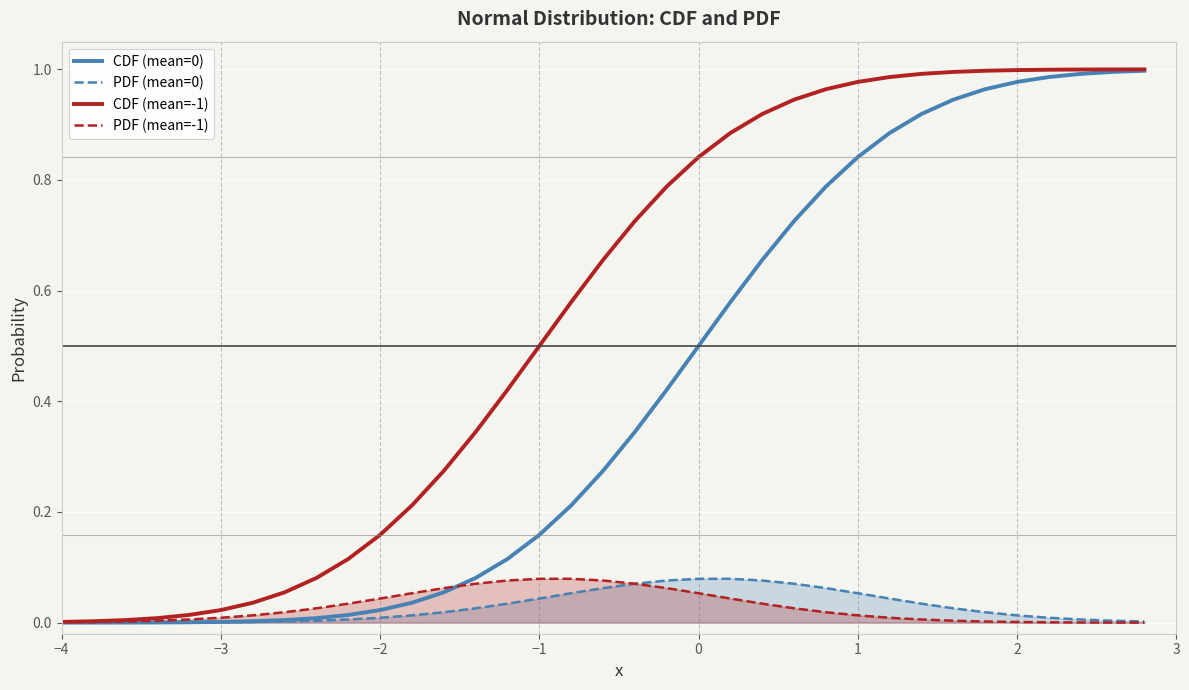

Reading left to right, transcribe all the data shown in this chart.

CDF (mean=0): 0.0	0.0	0.0	0.0	0.0	0.0	0.0	0.0	0.0	0.0	0.0	0.0	0.1	0.1	0.1	0.2	0.2	0.3	0.3	0.4	0.5	0.6	0.7	0.7	0.8	0.8	0.9	0.9	0.9	1.0	1.0	1.0	1.0	1.0	1.0
PDF (mean=0): 0.0	0.0	0.0	0.0	0.0	0.0	0.0	0.0	0.0	0.0	0.0	0.0	0.0	0.0	0.0	0.0	0.1	0.1	0.1	0.1	0.1	0.1	0.1	0.1	0.1	0.1	0.0	0.0	0.0	0.0	0.0	0.0	0.0	0.0	0.0
CDF (mean=-1): 0.0	0.0	0.0	0.0	0.0	0.0	0.0	0.1	0.1	0.1	0.2	0.2	0.3	0.3	0.4	0.5	0.6	0.7	0.7	0.8	0.8	0.9	0.9	0.9	1.0	1.0	1.0	1.0	1.0	1.0	1.0	1.0	1.0	1.0	1.0
PDF (mean=-1): 0.0	0.0	0.0	0.0	0.0	0.0	0.0	0.0	0.0	0.0	0.0	0.1	0.1	0.1	0.1	0.1	0.1	0.1	0.1	0.1	0.1	0.0	0.0	0.0	0.0	0.0	0.0	0.0	0.0	0.0	0.0	0.0	0.0	0.0	0.0